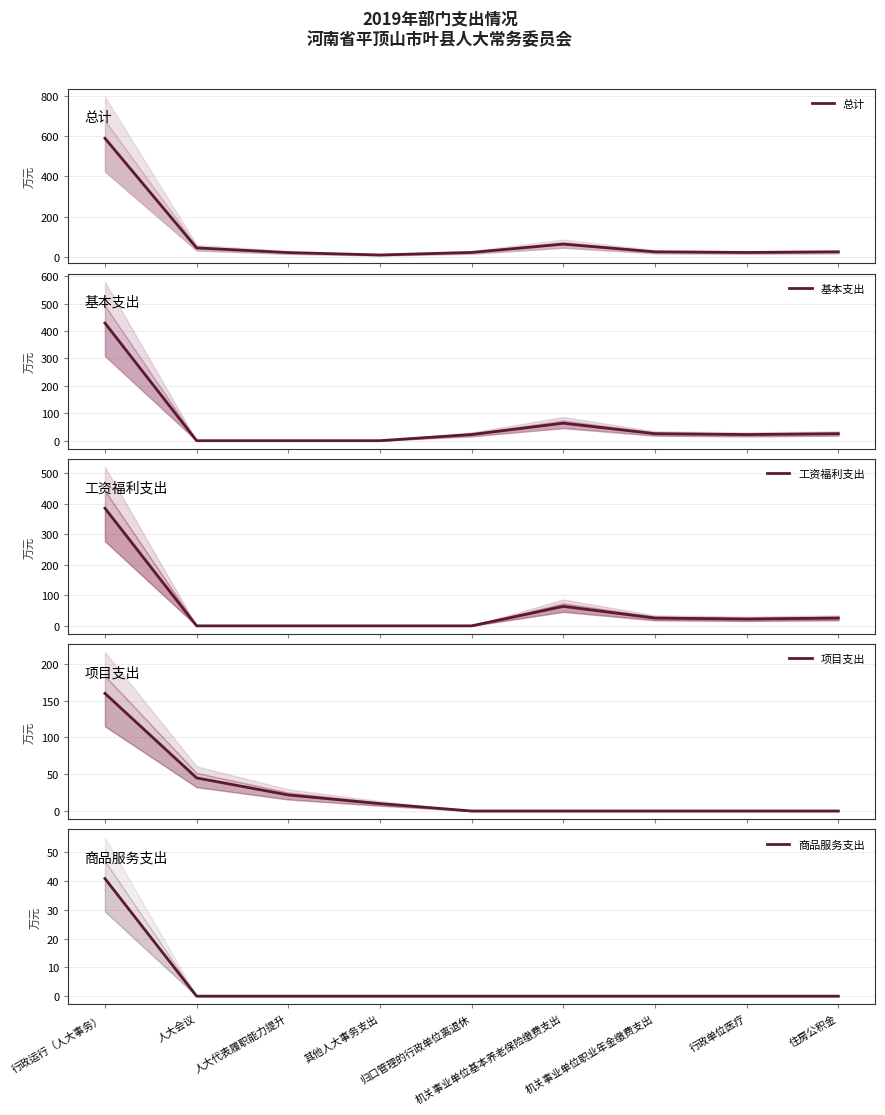

List the labels in order of 基本支出 value, smallest first.

人大会议, 人大代表履职能力提升, 其他人大事务支出, 行政单位医疗, 归口管理的行政单位离退休, 机关事业单位职业年金缴费支出, 住房公积金, 机关事业单位基本养老保险缴费支出, 行政运行（人大事务）